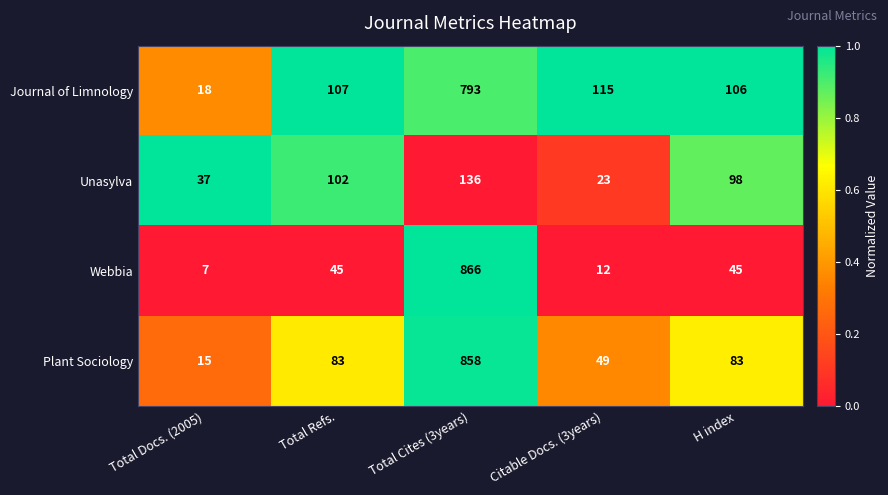

What is the sum of all Unasylva values?

396